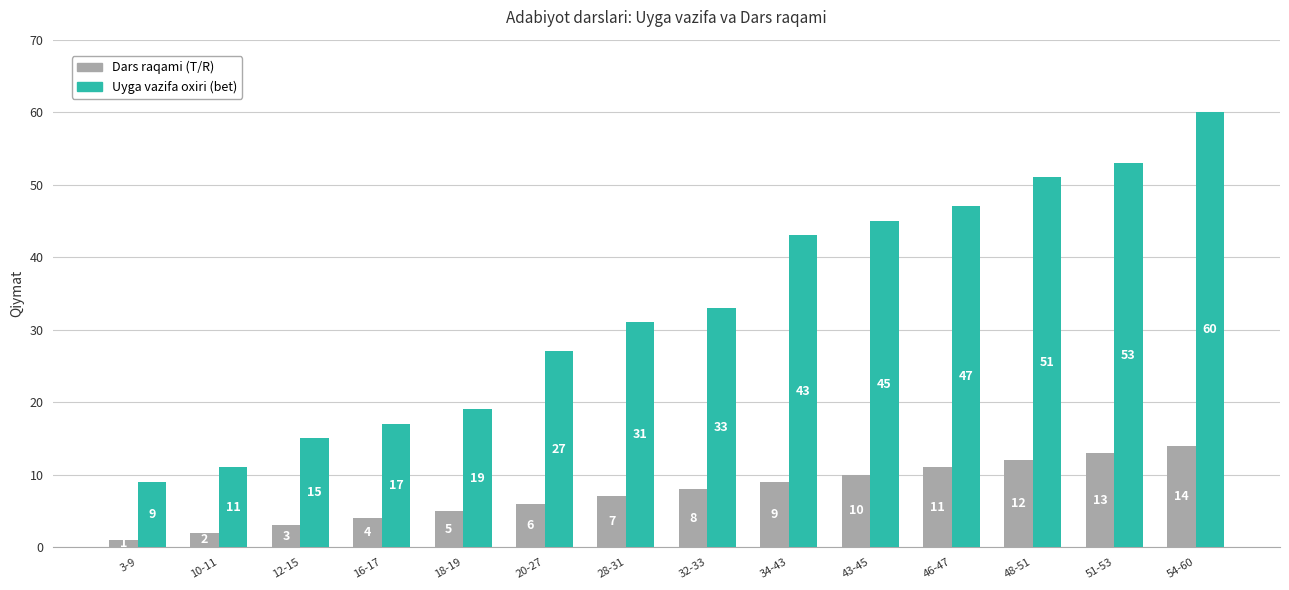

Which category has the highest value across all series?

54-60